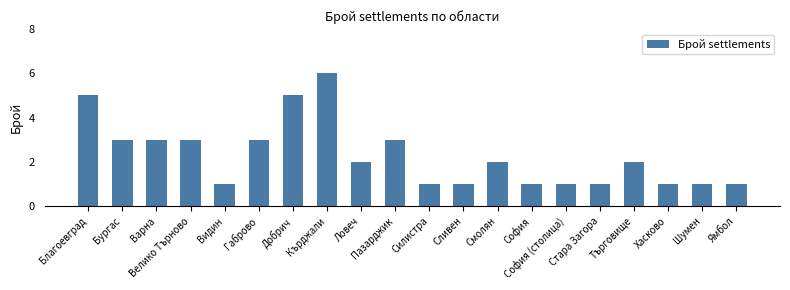

Reading left to right, what are all the values shown in this chart?

5	3	3	3	1	3	5	6	2	3	1	1	2	1	1	1	2	1	1	1